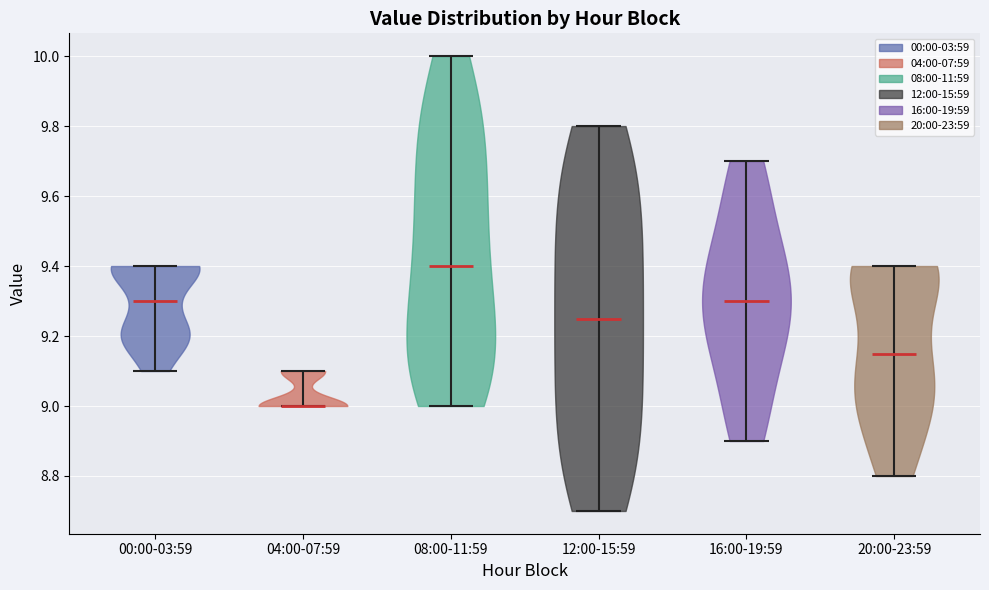

Which violin has the highest median line?

08:00-11:59